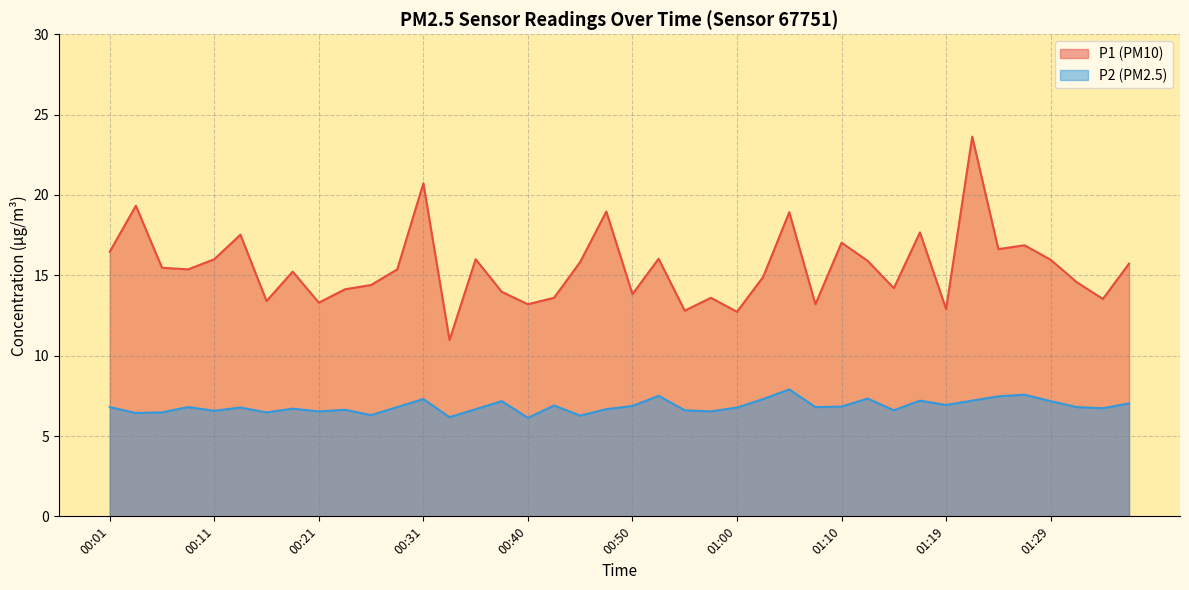

What is the maximum value for P1?

23.6